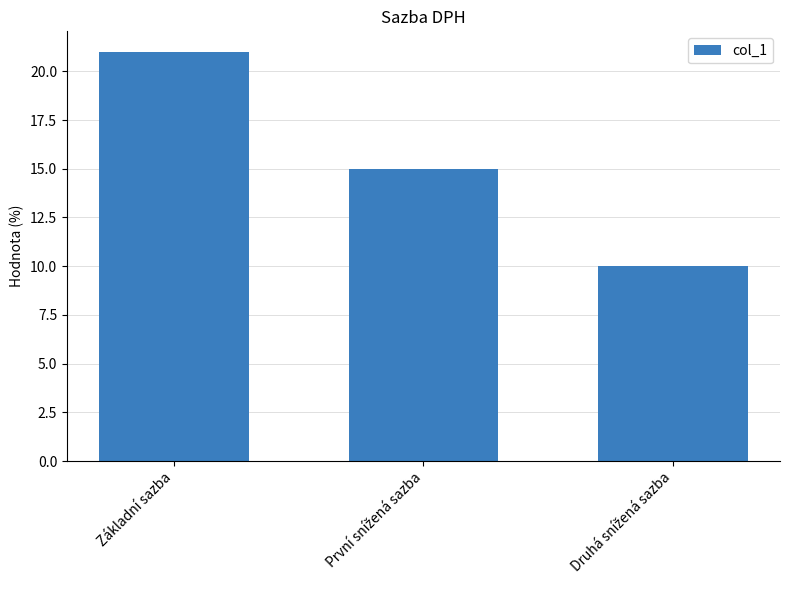

What is the difference between the maximum and minimum values?

11